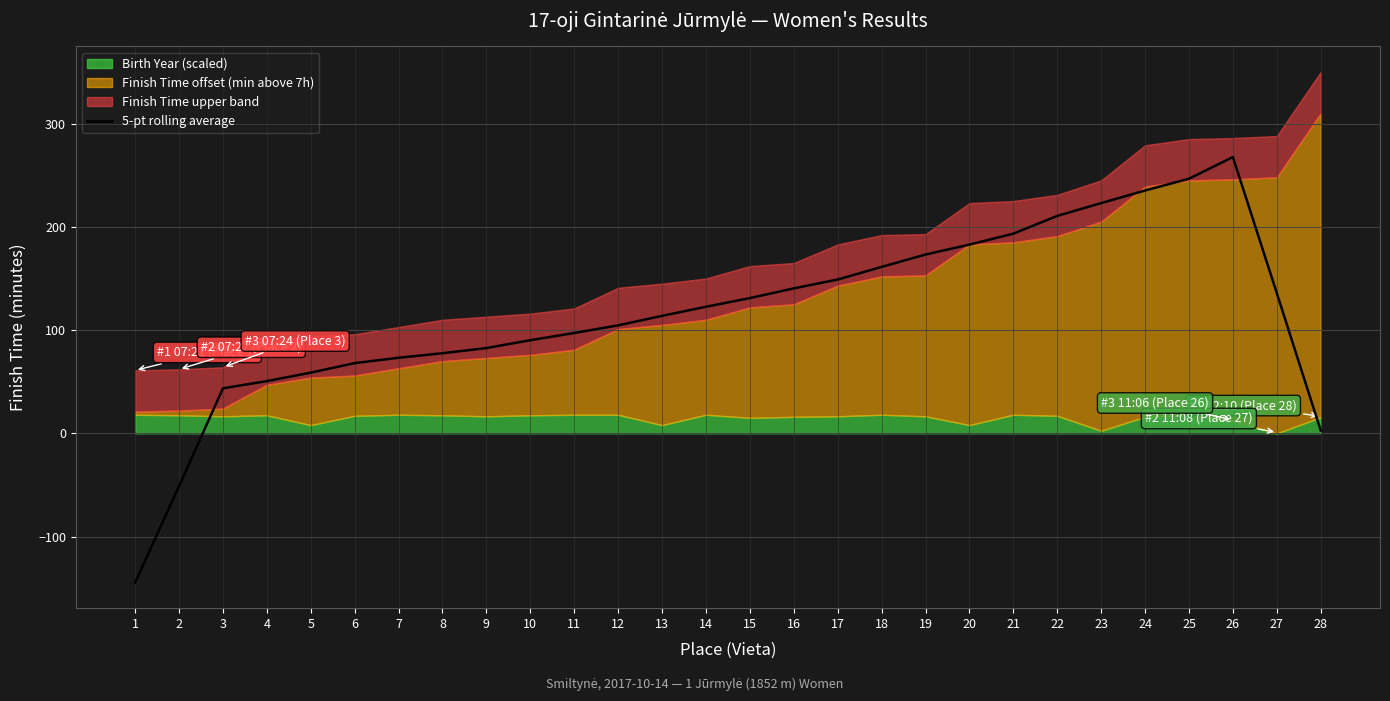

Is it true that 5-pt rolling average equals 87.2 at 23?

False